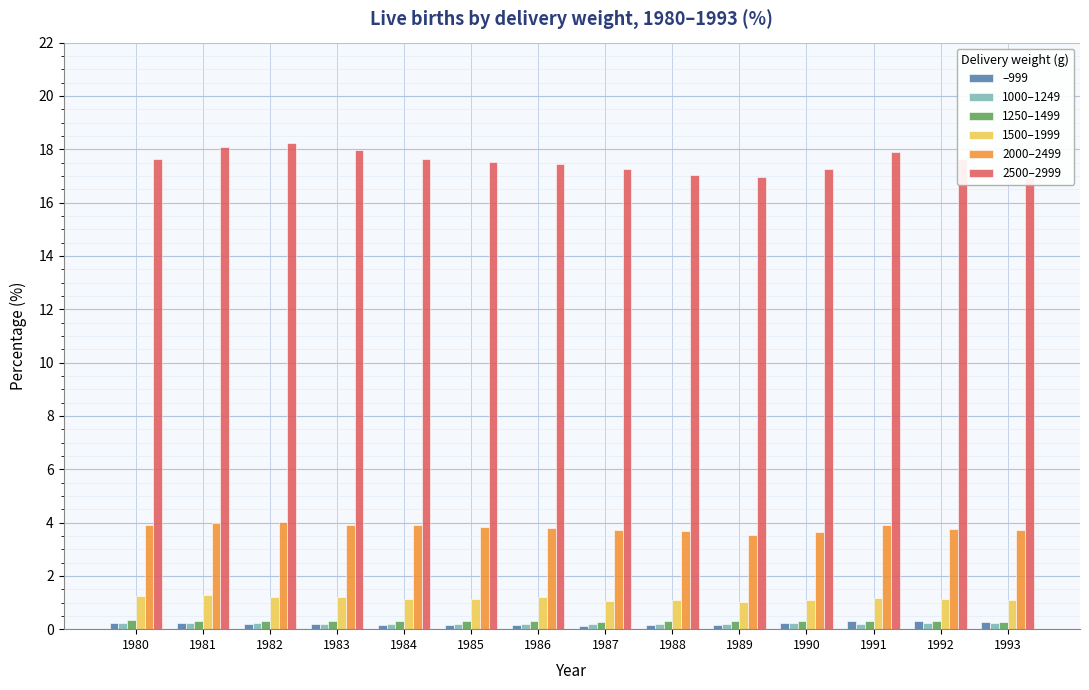

What is the average value of the 1000–1249 series?

0.2